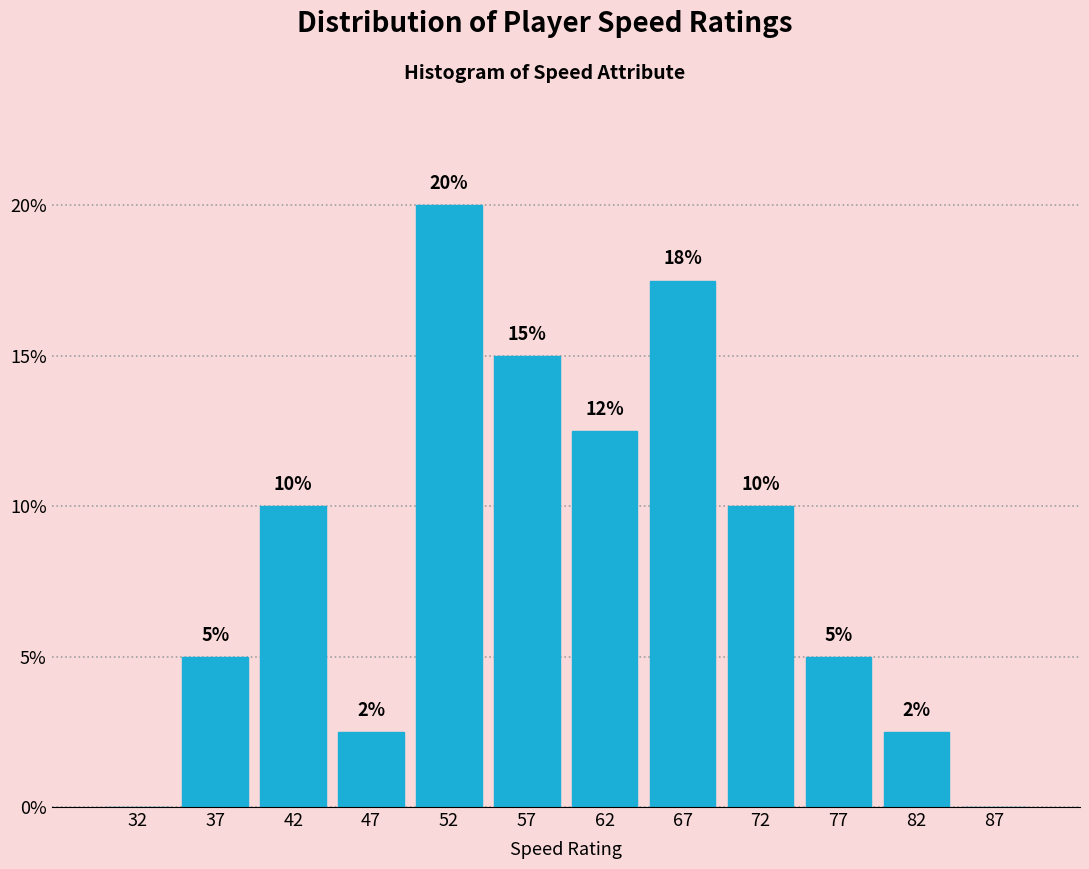

Over which range of the x-axis is the bar tallest?

50 to 55